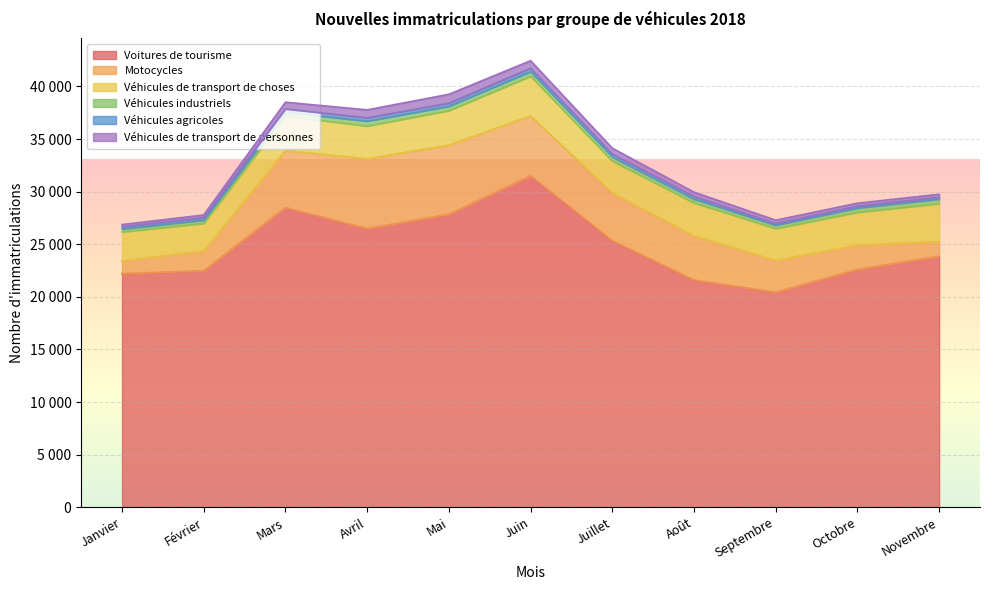

What is the value of the Véhicules industriels point at the 11th from the left?

432